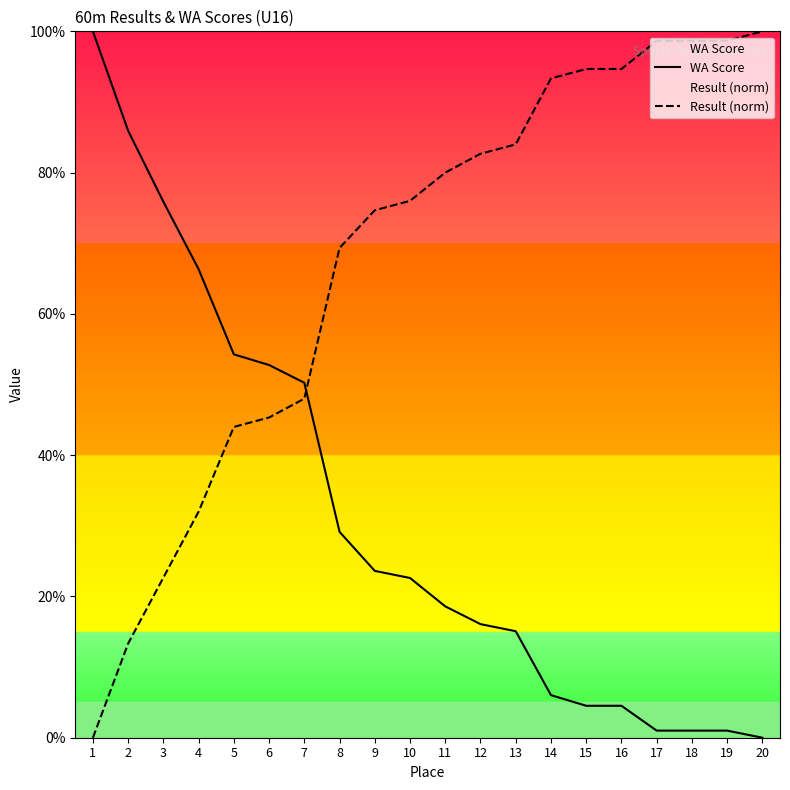

Reading right to left, extract all data points from this chart.

WA Score: 20=0.0	19=1.0	18=1.0	17=1.0	16=4.5	15=4.5	14=6.0	13=15.1	12=16.1	11=18.6	10=22.6	9=23.6	8=29.1	7=50.3	6=52.8	5=54.3	4=66.3	3=75.9	2=85.9	1=100.0
Result (norm): 20=100.0	19=98.7	18=98.7	17=98.7	16=94.7	15=94.7	14=93.3	13=84.0	12=82.7	11=80.0	10=76.0	9=74.7	8=69.3	7=48.0	6=45.3	5=44.0	4=32.0	3=22.7	2=13.3	1=0.0